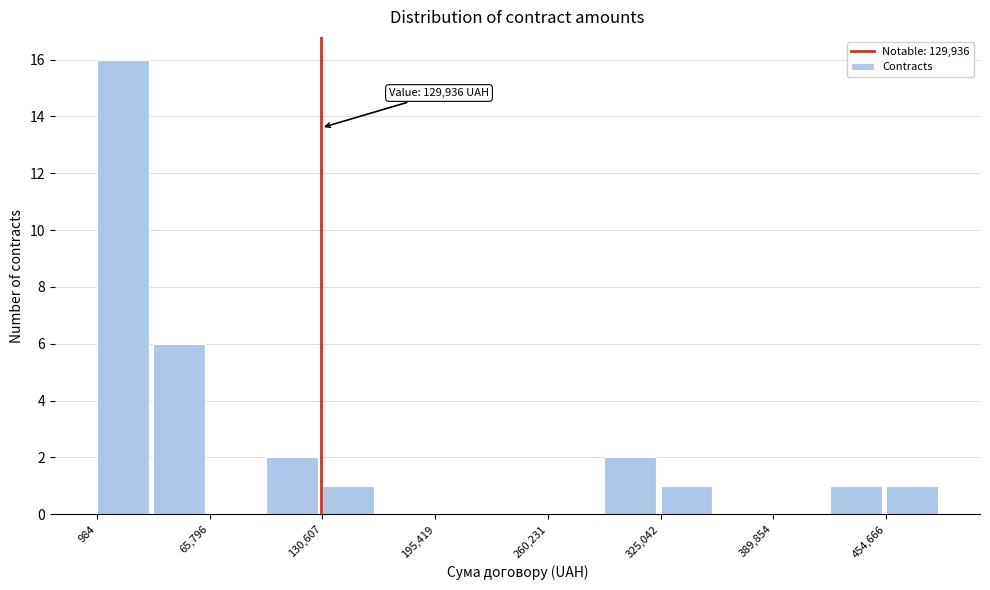

Read against the x-axis, roughly where is the centre of the tallest bar?

20000